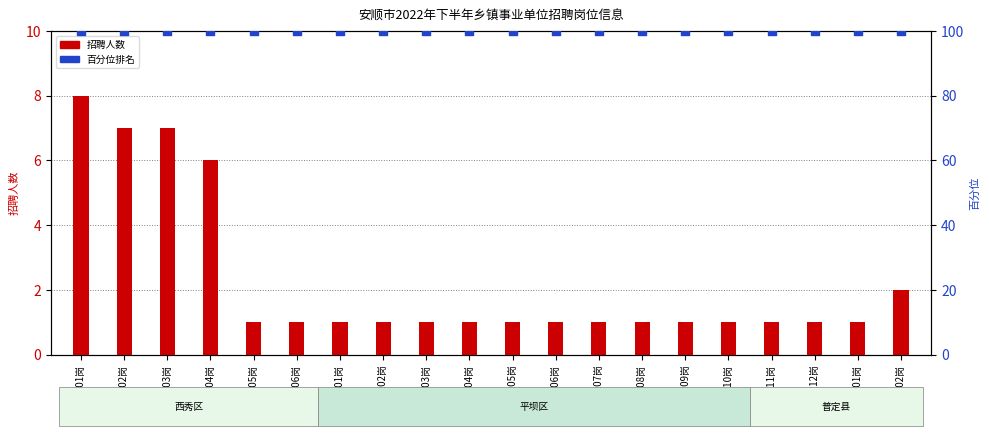

What are all the series names shown in the legend?

招聘人数, 百分位排名